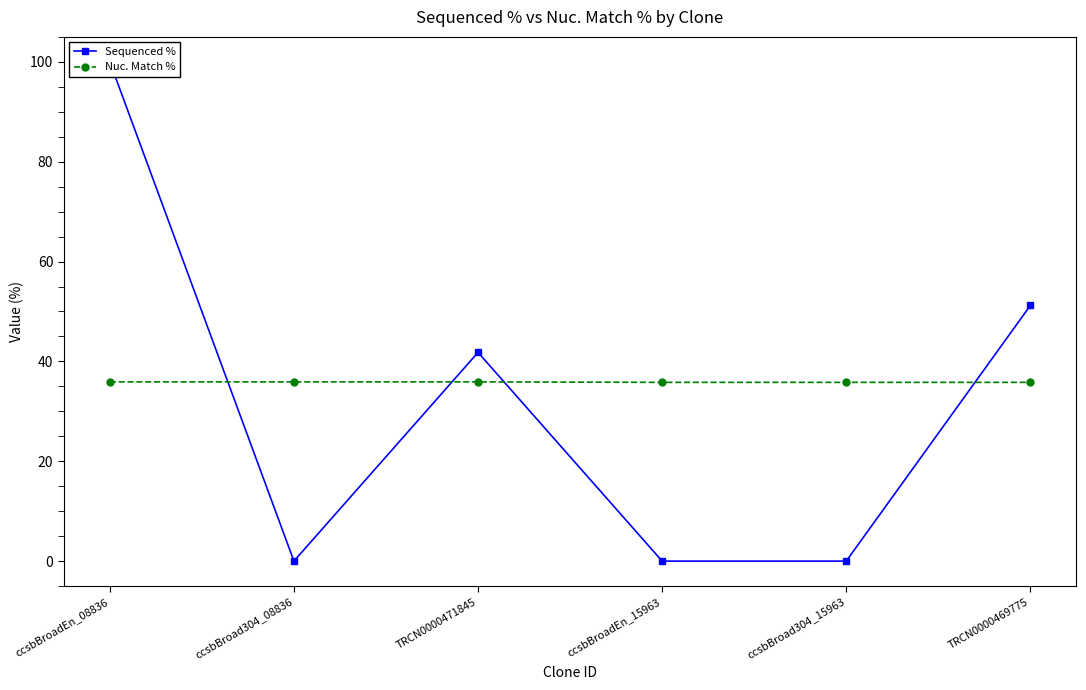

At which category does Sequenced % reach its first local peak?

TRCN0000471845